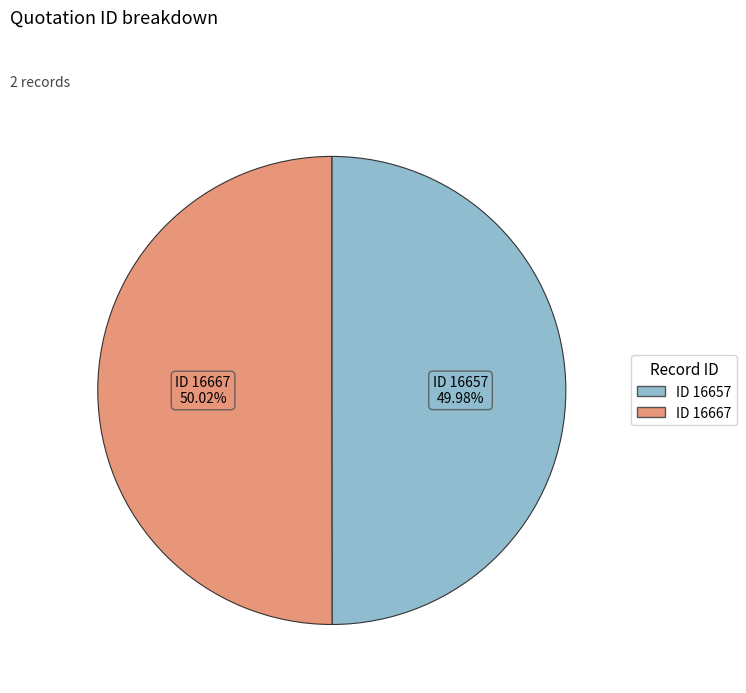

How many slices are in this pie chart?

2